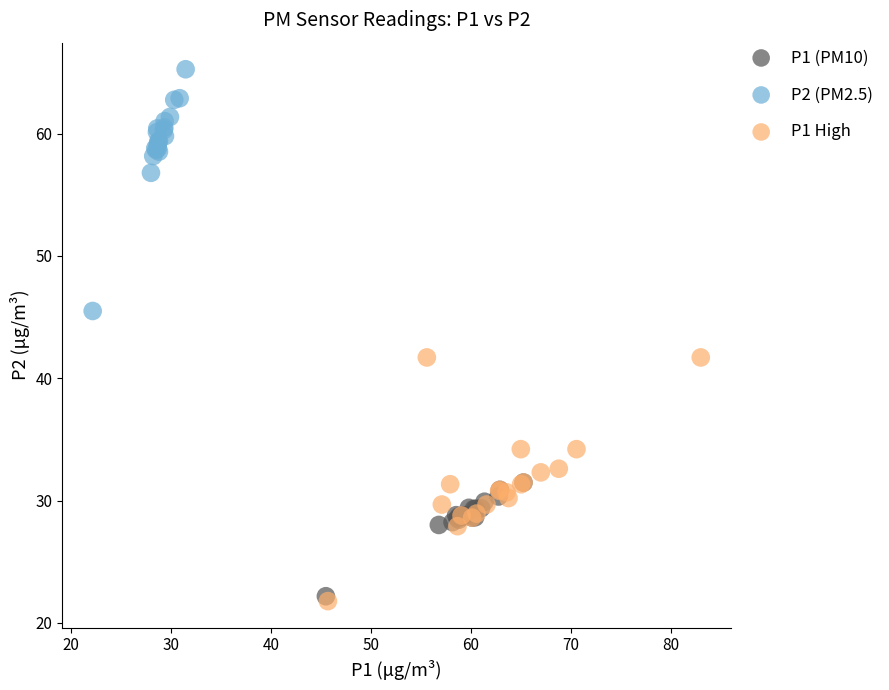

Which series contains the highest Y value?

P2 (PM2.5)